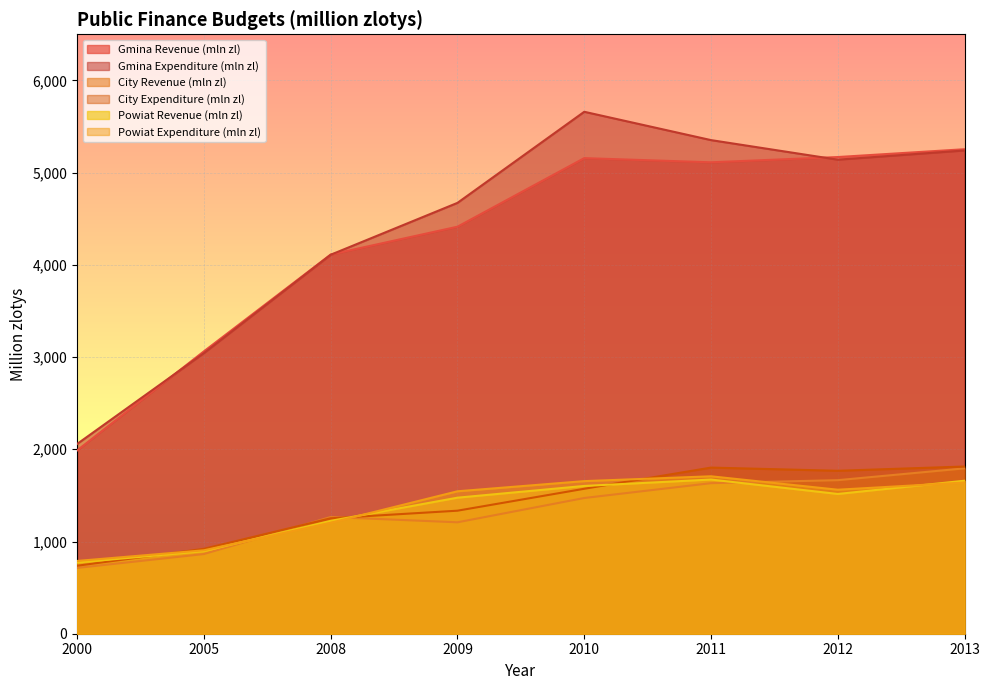

Which series ends up on top after the final intersection of City Expenditure (mln zl) and Powiat Expenditure (mln zl)?

City Expenditure (mln zl)